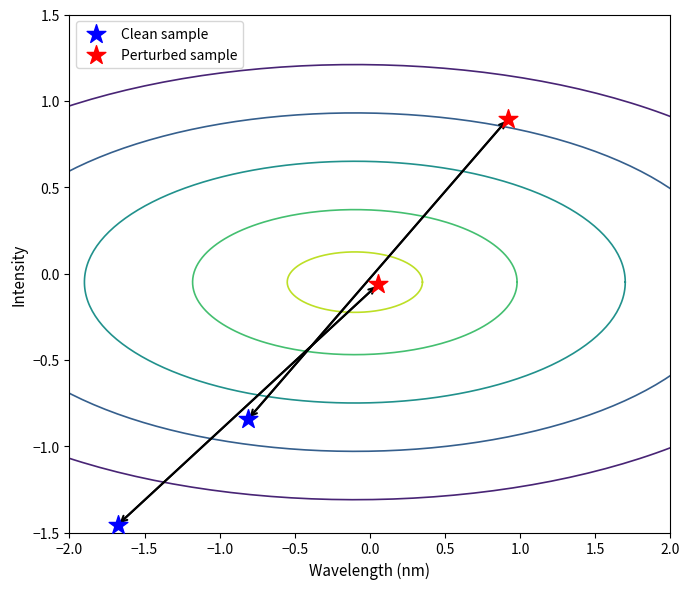

Which series reaches the minimum Y coordinate?

Clean sample